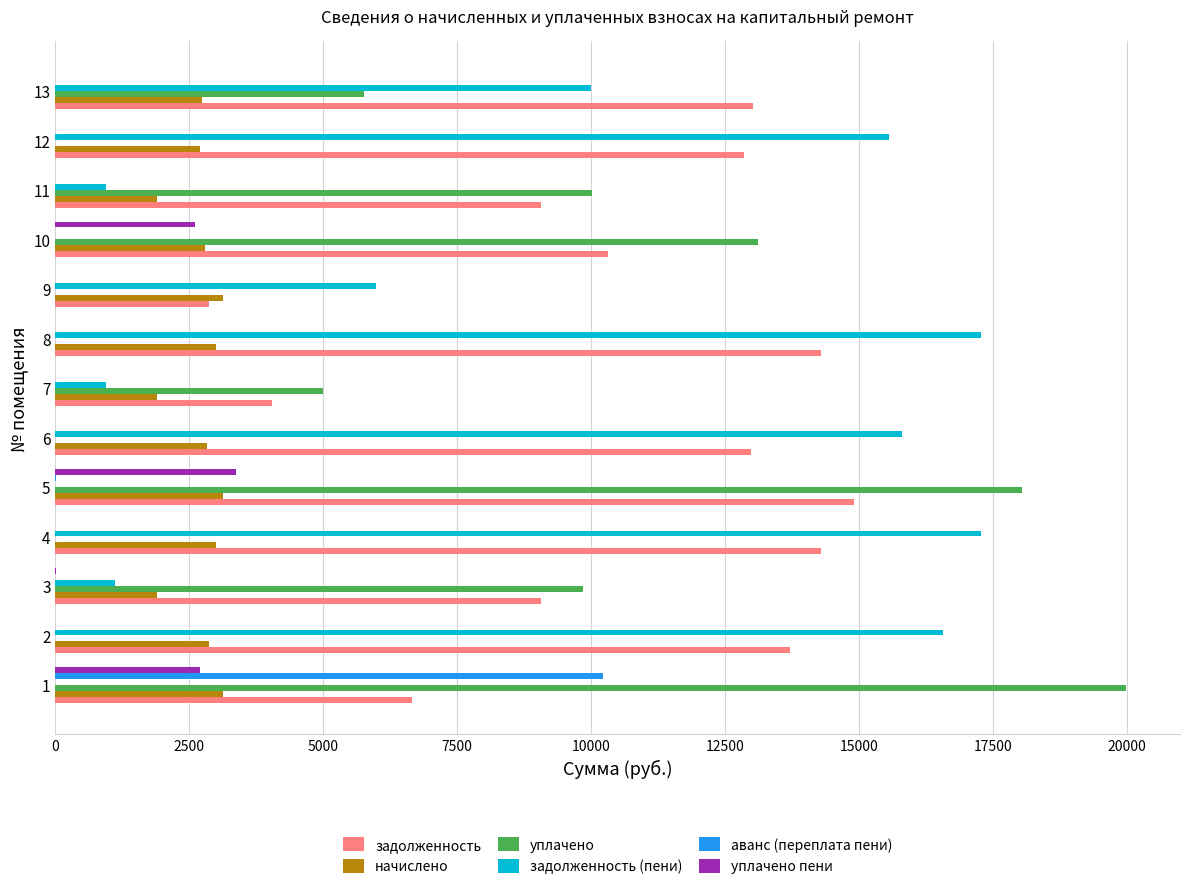

Which series changed the most between 8 and 12?

задолженность (пени)